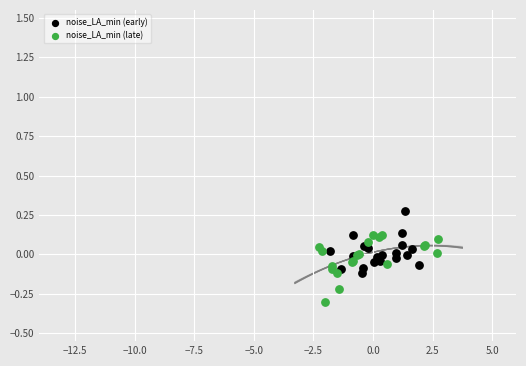

Which series reaches the minimum Y coordinate?

noise_LA_min (late)